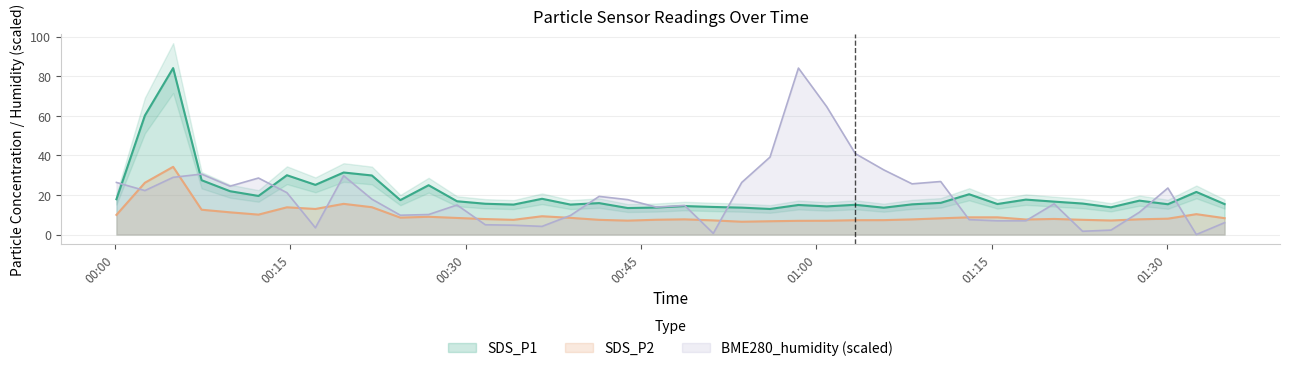

What is the sum of all SDS_P2 values?

395.1